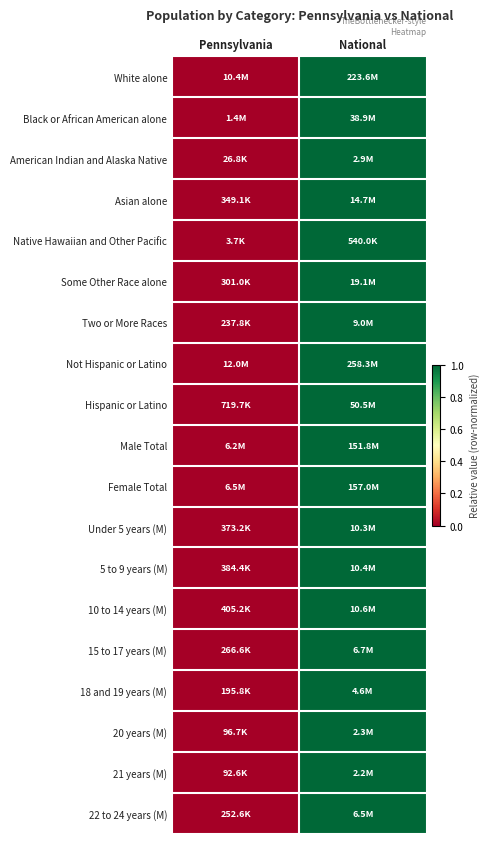

Reading left to right, extract all data points from this chart.

White alone: Pennsylvania=0	National=1
Black or African American alone: Pennsylvania=0	National=1
American Indian and Alaska Native: Pennsylvania=0	National=1
Asian alone: Pennsylvania=0	National=1
Native Hawaiian and Other Pacific: Pennsylvania=0	National=1
Some Other Race alone: Pennsylvania=0	National=1
Two or More Races: Pennsylvania=0	National=1
Not Hispanic or Latino: Pennsylvania=0	National=1
Hispanic or Latino: Pennsylvania=0	National=1
Male Total: Pennsylvania=0	National=1
Female Total: Pennsylvania=0	National=1
Under 5 years (M): Pennsylvania=0	National=1
5 to 9 years (M): Pennsylvania=0	National=1
10 to 14 years (M): Pennsylvania=0	National=1
15 to 17 years (M): Pennsylvania=0	National=1
18 and 19 years (M): Pennsylvania=0	National=1
20 years (M): Pennsylvania=0	National=1
21 years (M): Pennsylvania=0	National=1
22 to 24 years (M): Pennsylvania=0	National=1